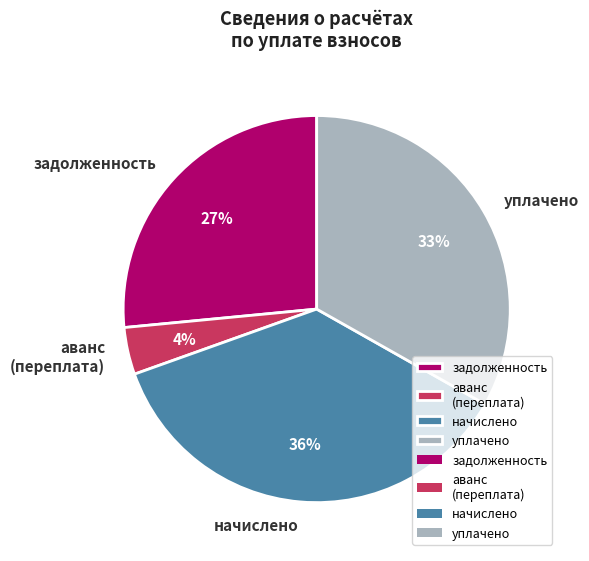

Between уплачено and задолженность, which is larger?

уплачено